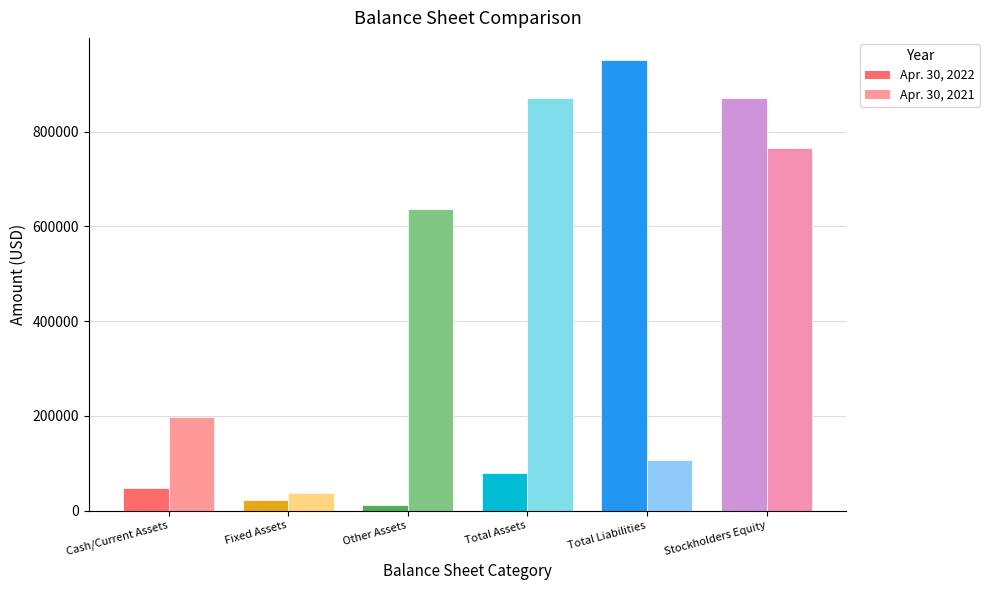

True or false: Apr. 30, 2021 has a value of 105920 at Total Liabilities.

True